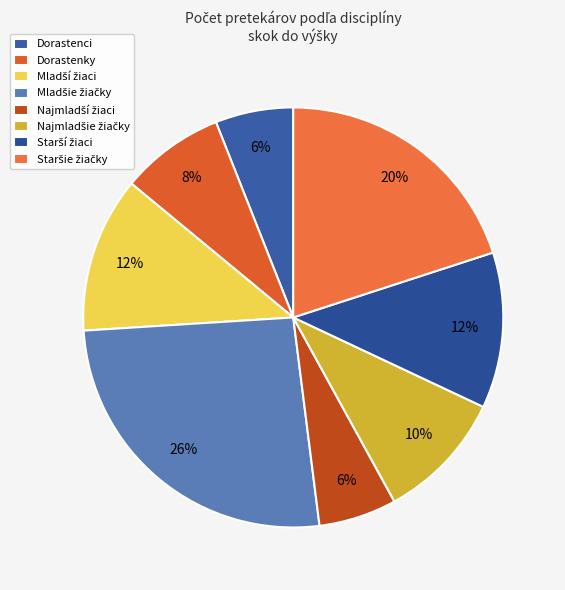

How many segments does this pie chart have?

8